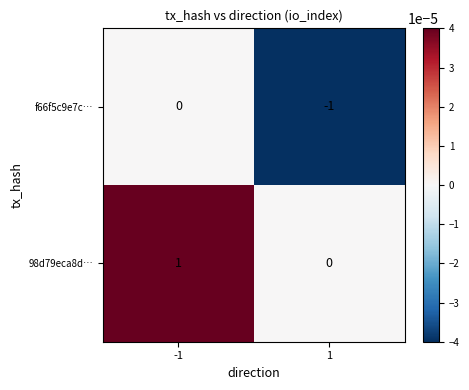

Reading right to left, transcribe all the data shown in this chart.

f66f5c9e7c…: 1=-1	-1=0
98d79eca8d…: 1=0	-1=1